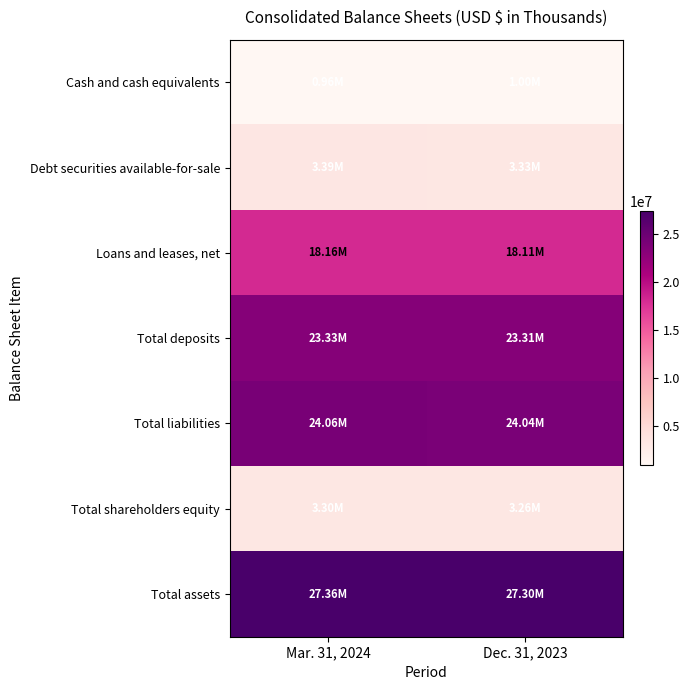

Reading right to left, extract all data points from this chart.

Cash and cash equivalents: Dec. 31, 2023=1003875	Mar. 31, 2024=961933
Debt securities available-for-sale: Dec. 31, 2023=3331084	Mar. 31, 2024=3393399
Loans and leases, net: Dec. 31, 2023=18110684	Mar. 31, 2024=18163910
Total deposits: Dec. 31, 2023=23310611	Mar. 31, 2024=23332009
Total liabilities: Dec. 31, 2023=24035726	Mar. 31, 2024=24064778
Total shareholders equity: Dec. 31, 2023=3261525	Mar. 31, 2024=3300110
Total assets: Dec. 31, 2023=27297251	Mar. 31, 2024=27364888